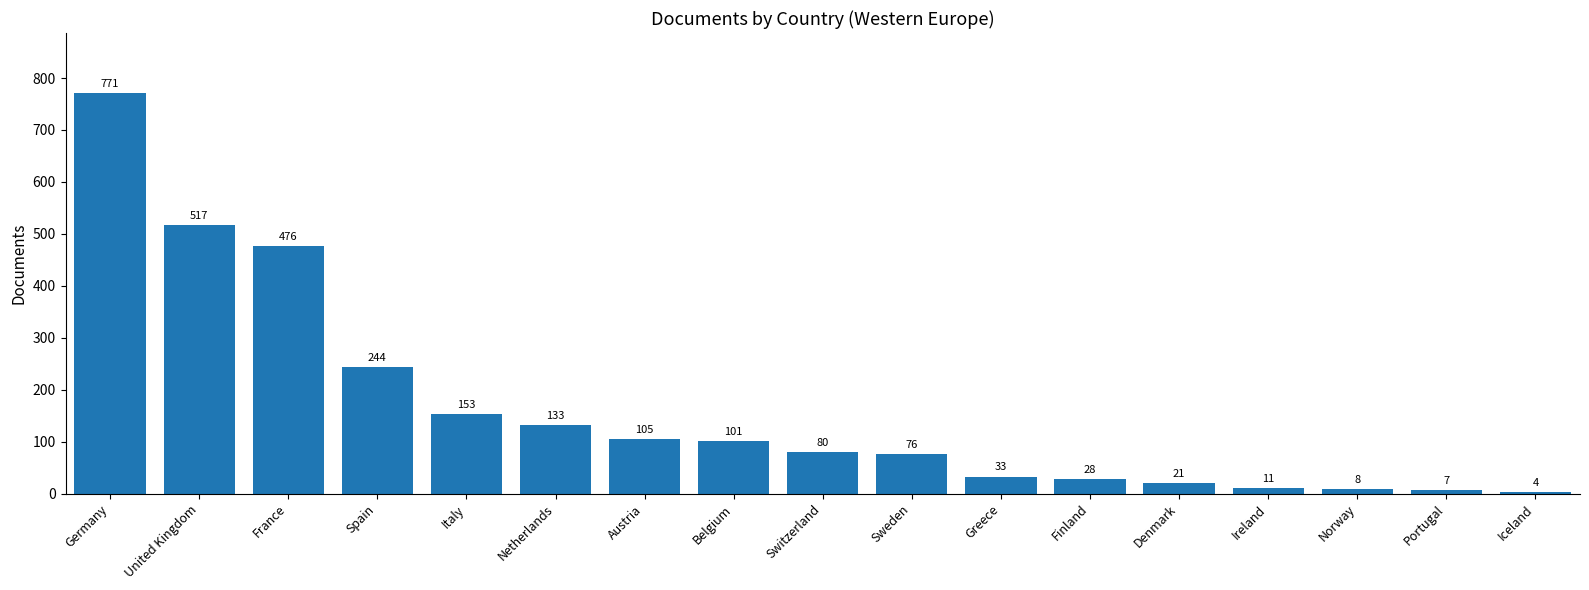

True or false: the data shows 28 at Finland.

True